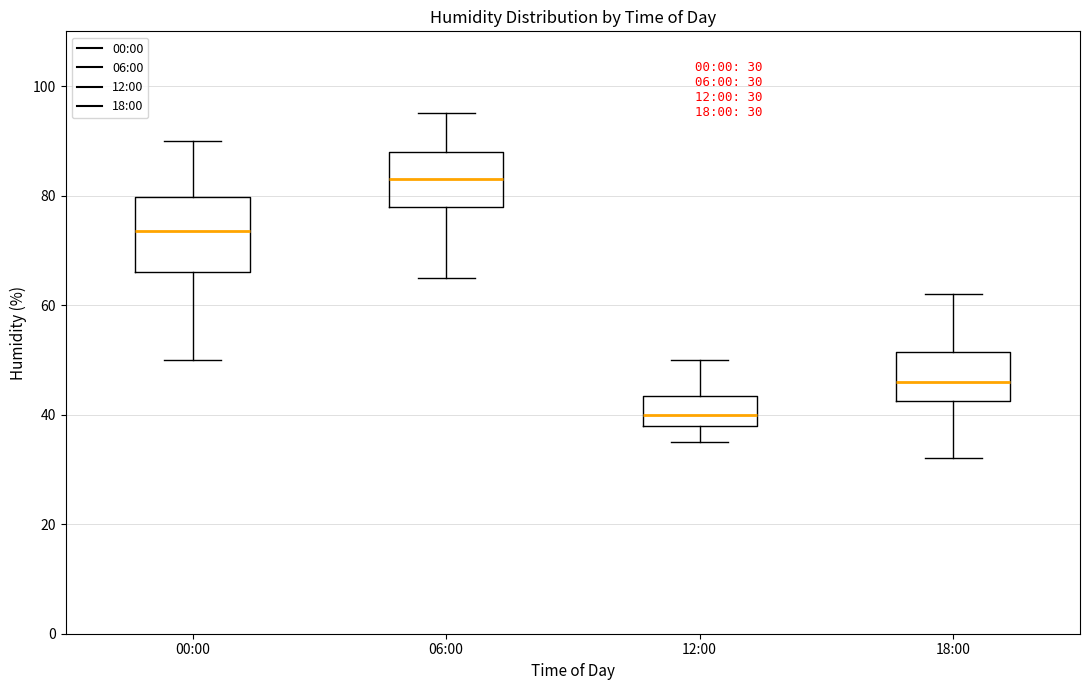

Which box is the tallest, from its lower edge to its upper edge?

00:00